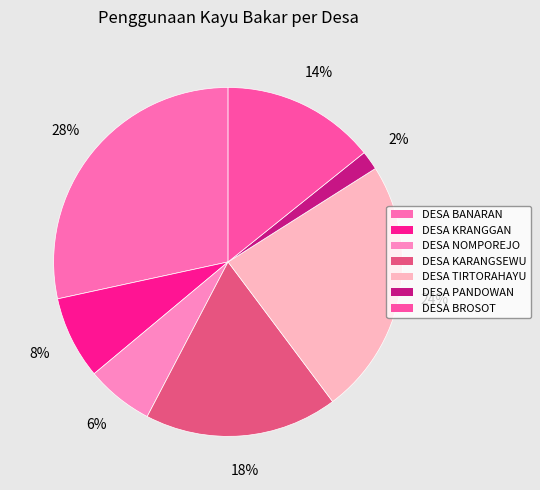

Count the number of slices in the pie.

7